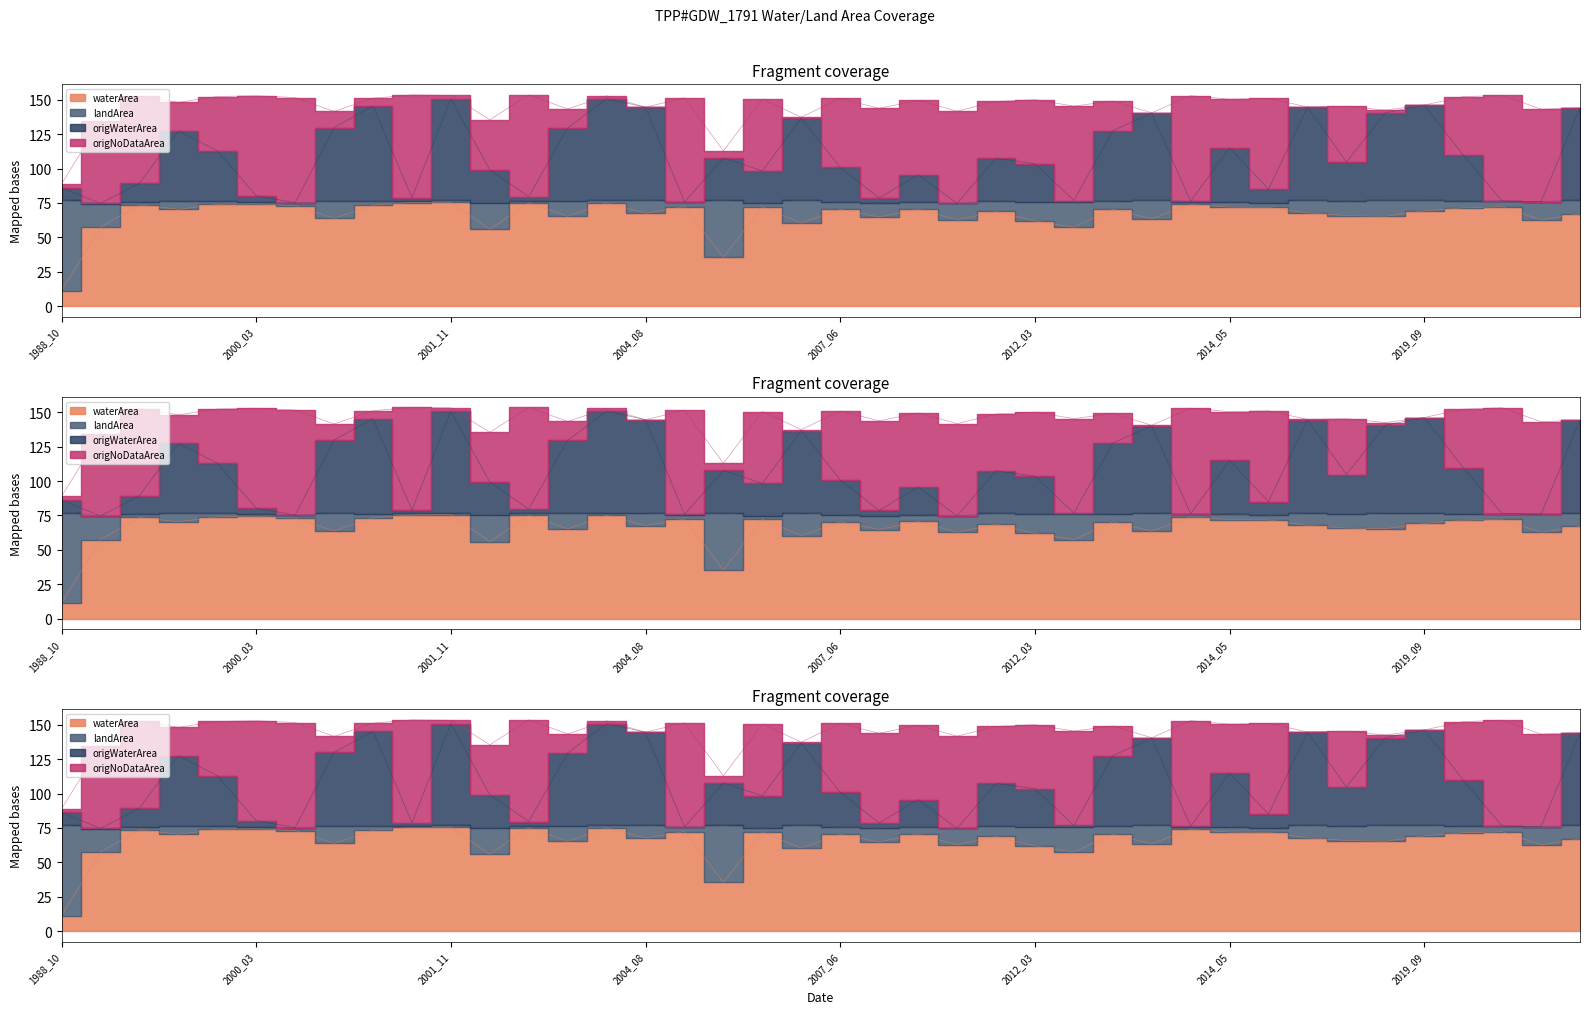

Is the value of waterArea at 2001_11 greater than the value of origWaterArea at 2017_04?

No